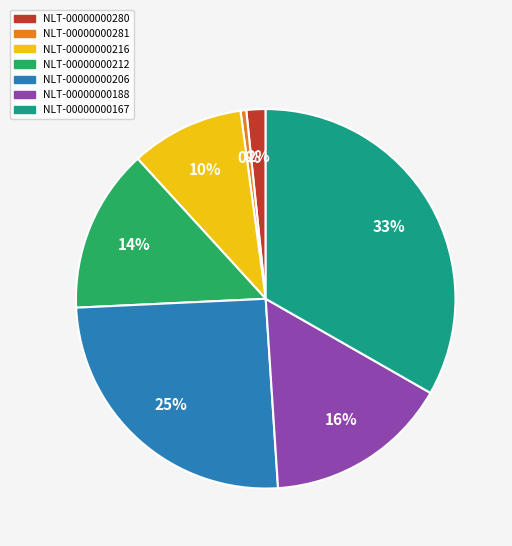

To the nearest percent, what is the difference between the largest and smallest slice percentages?

33%